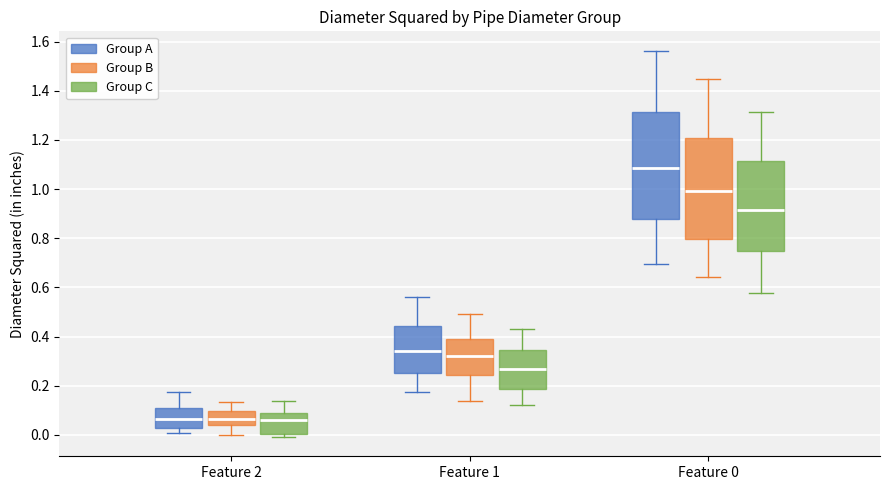

Reading left to right, read every box against the y-axis: the position of its median line, the range the box covers, and the ends of its whiskers. The values are not printed on the chart, so give them approximately, as read against the axis.

Feature 2 (Group A): median 0.06, box 0.02 to 0.12, whiskers 0.00 to 0.18
Feature 2 (Group B): median 0.06, box 0.04 to 0.10, whiskers 0.00 to 0.14
Feature 2 (Group C): median 0.06, box 0.00 to 0.08, whiskers 0.00 (just below the box's lower edge) to 0.14
Feature 1 (Group A): median 0.34, box 0.26 to 0.44, whiskers 0.18 to 0.56
Feature 1 (Group B): median 0.32, box 0.24 to 0.38, whiskers 0.14 to 0.50
Feature 1 (Group C): median 0.26, box 0.18 to 0.34, whiskers 0.12 to 0.44
Feature 0 (Group A): median 1.08, box 0.88 to 1.32, whiskers 0.70 to 1.56
Feature 0 (Group B): median 1.00, box 0.80 to 1.20, whiskers 0.64 to 1.44
Feature 0 (Group C): median 0.92, box 0.74 to 1.12, whiskers 0.58 to 1.32